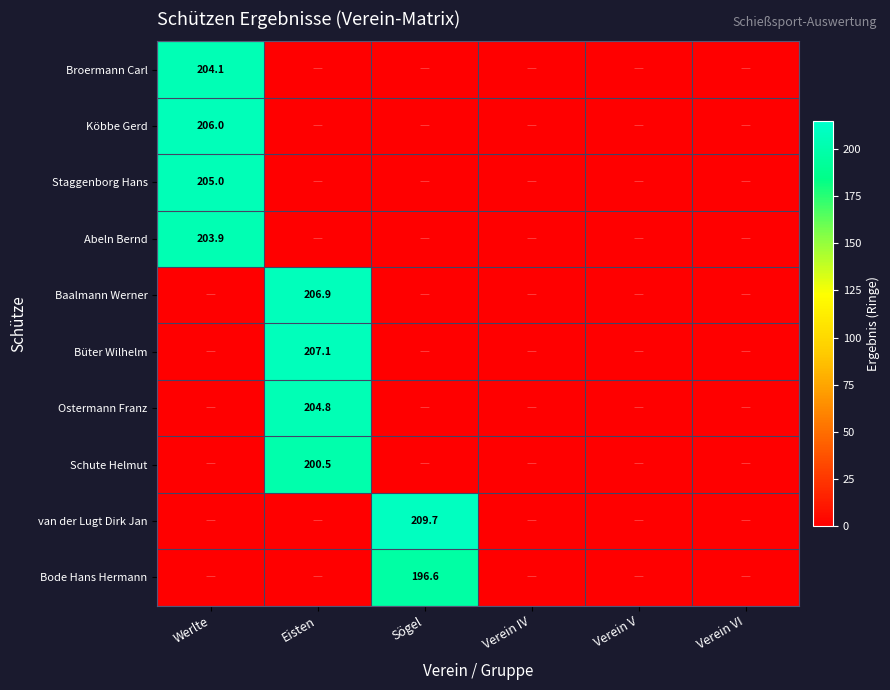

True or false: Baalmann Werner has a value of 103.9 at Eisten.

False